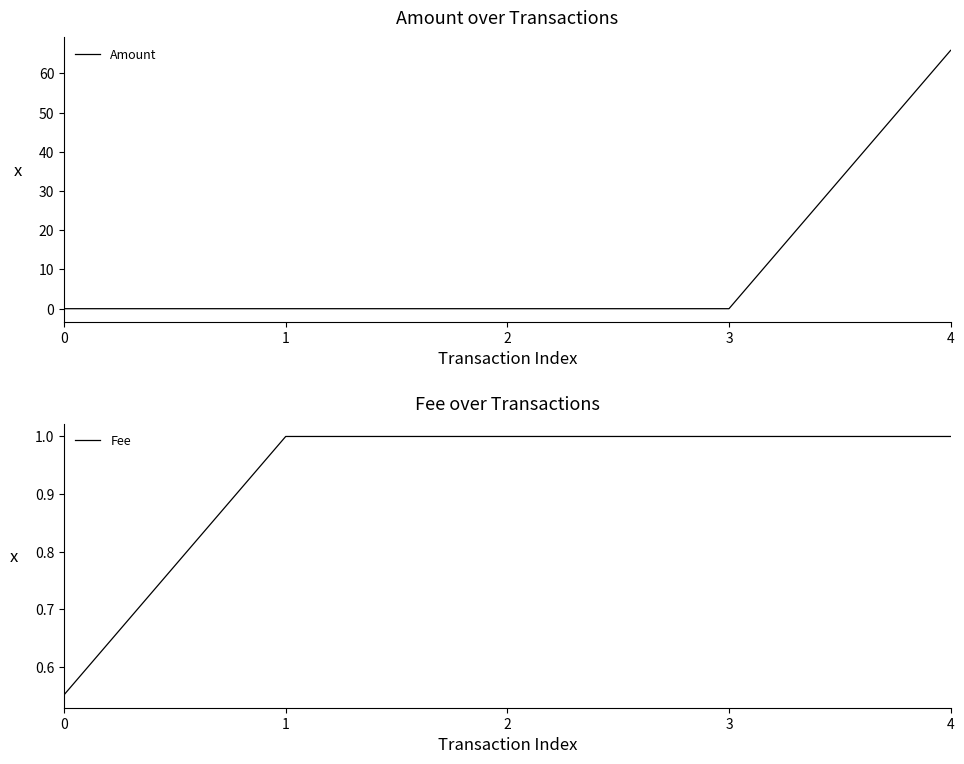

Which has a higher value, 4 or 2?

4